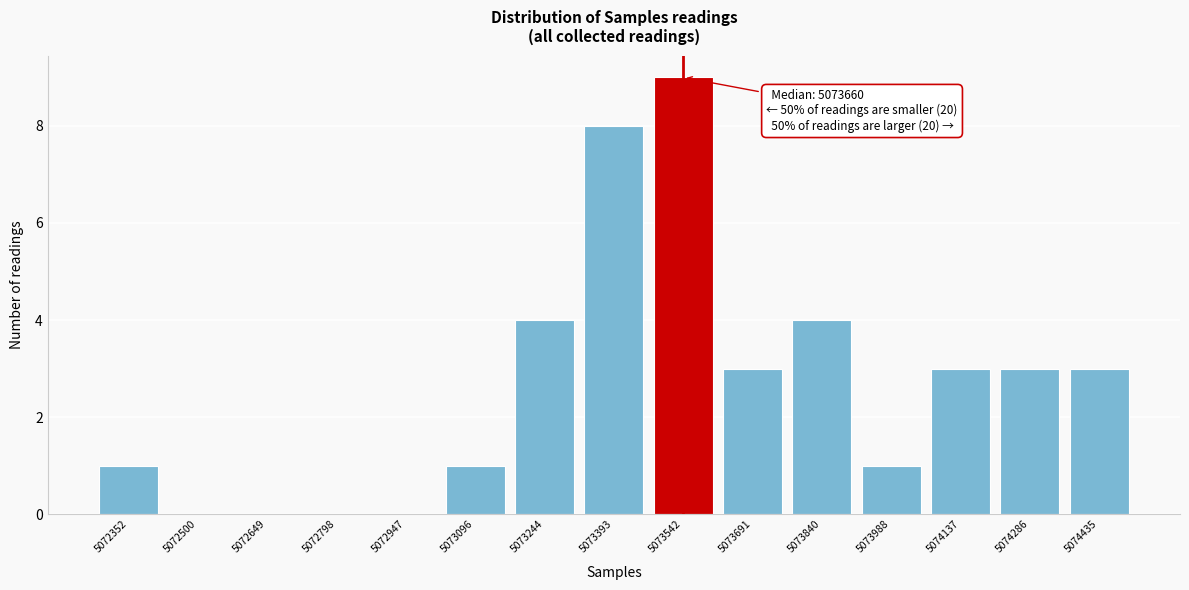

Reading left to right, what are all the values shown in this chart?

5072352=1	5072500=0	5072649=0	5072798=0	5072947=0	5073096=1	5073244=4	5073393=8	5073542=9	5073691=3	5073840=4	5073988=1	5074137=3	5074286=3	5074435=3